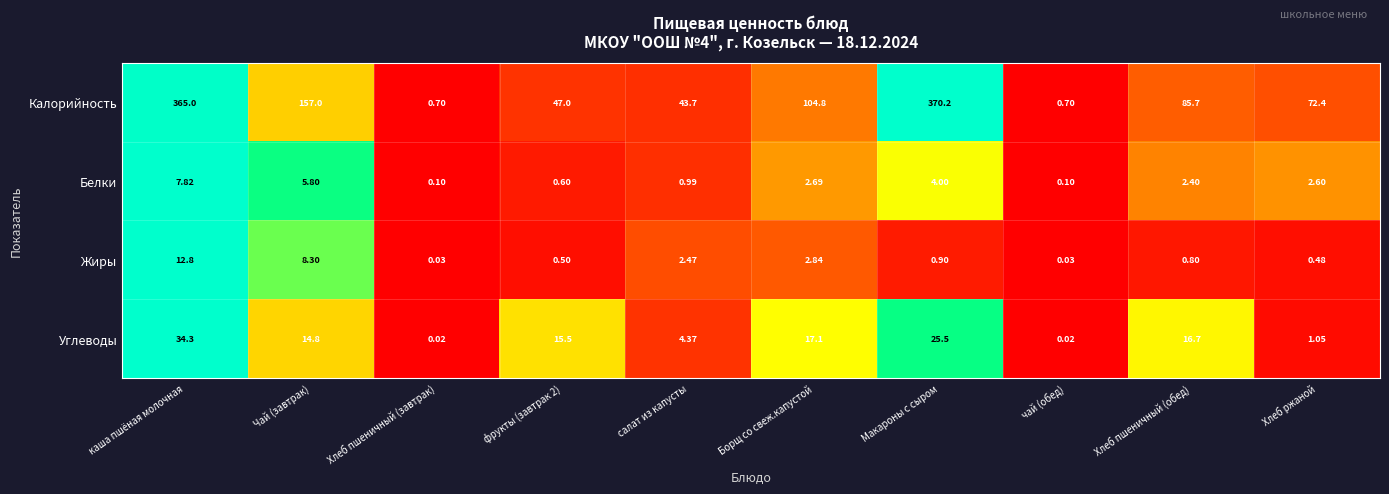

Where does the Белки series first go above 2?

каша пшёная молочная